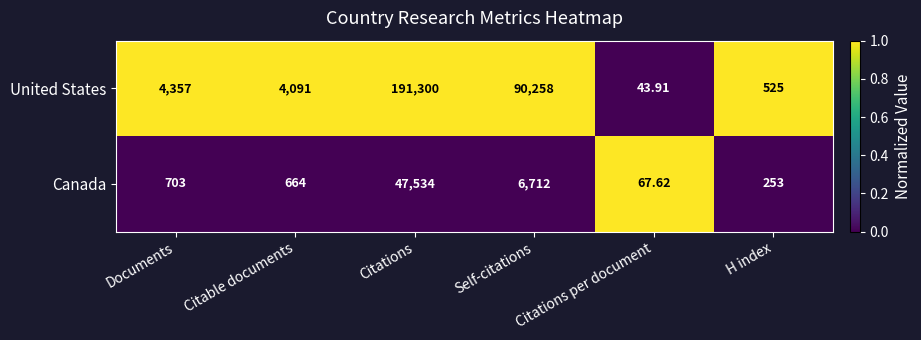

Which category has the lowest value across all series?

Citations per document